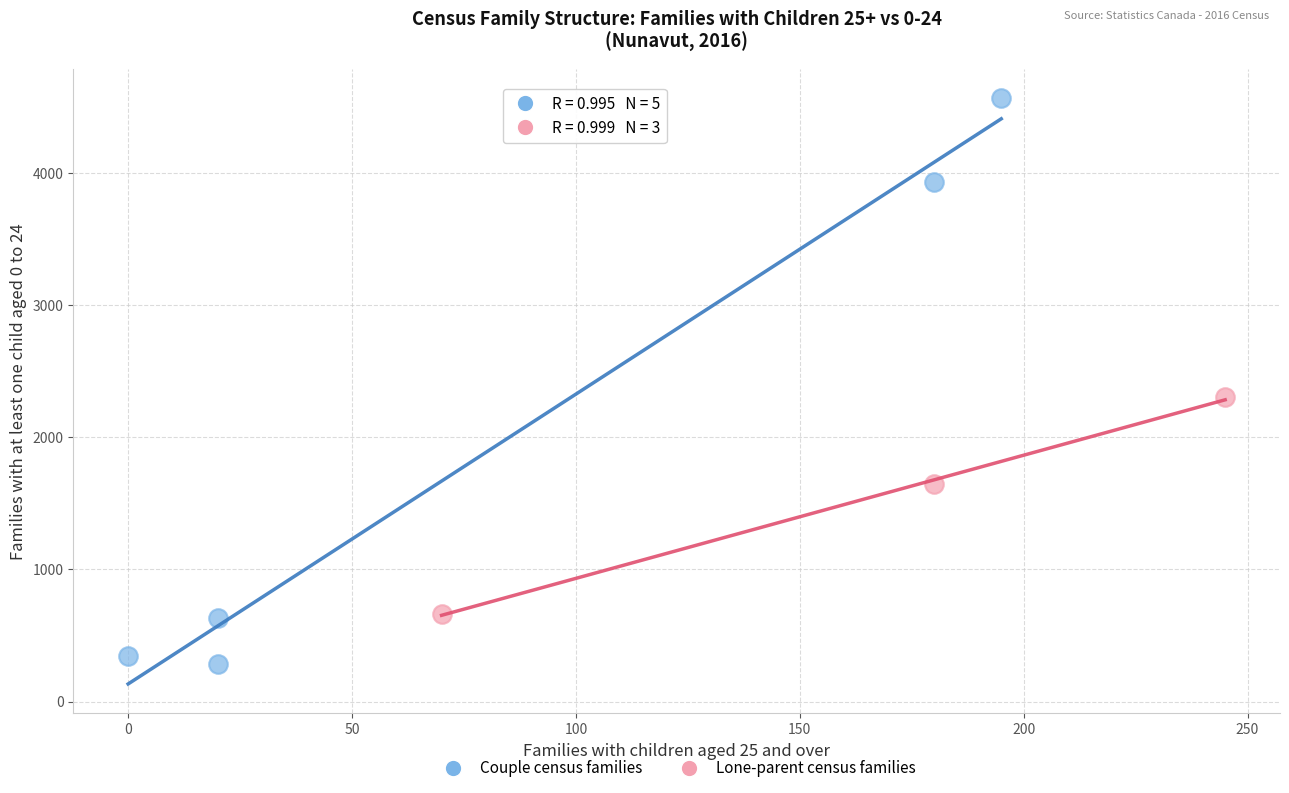

Which series contains the highest Y value?

Couple census families